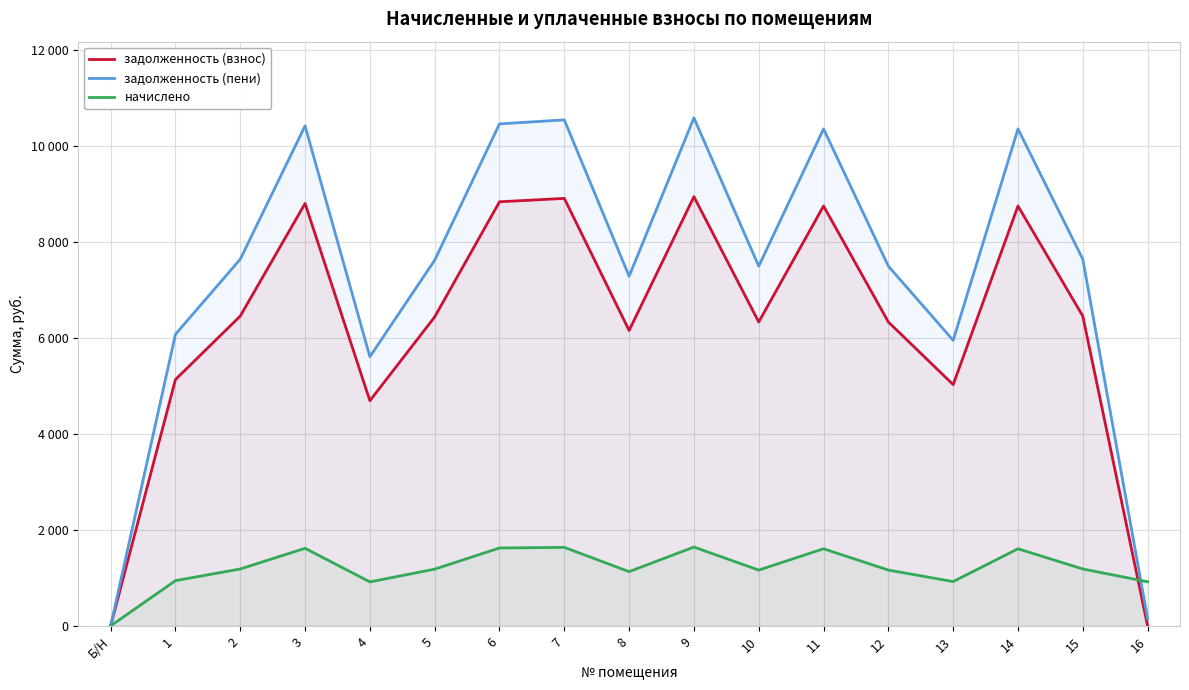

True or false: начислено has more than 2 points higher than both neighbors.

True